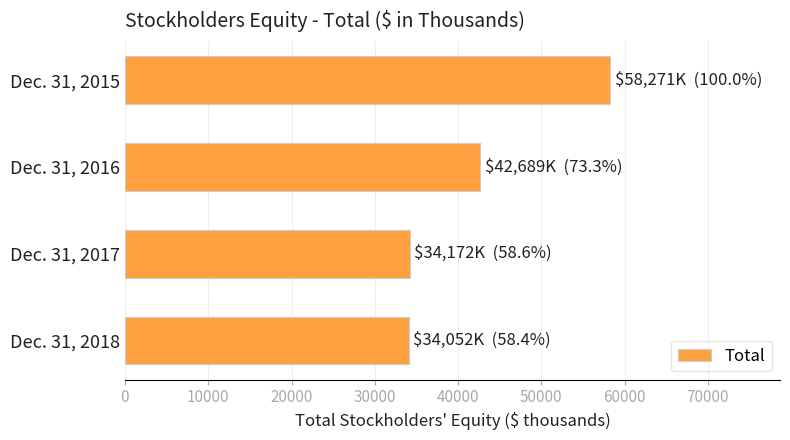

Where is the data nearest to the value 46161?

Dec. 31, 2016